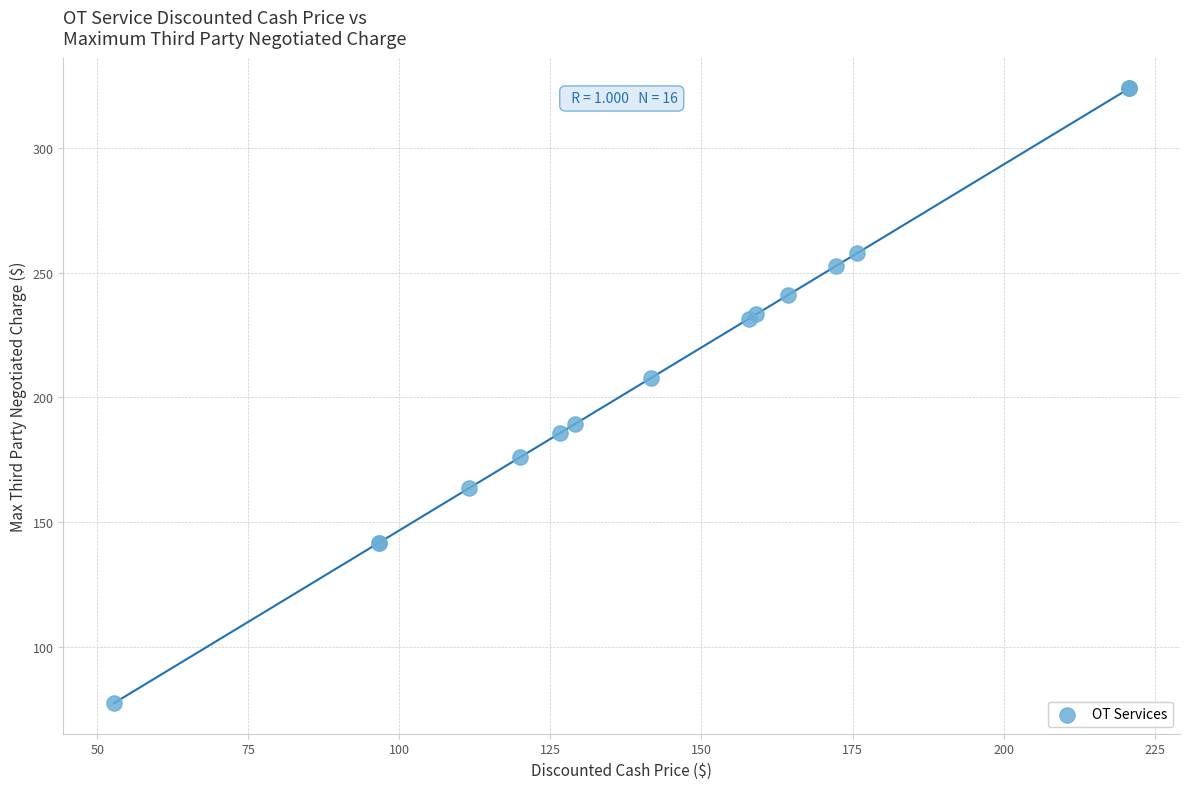

What Y value in the scatter plot is closest to 200?

207.7